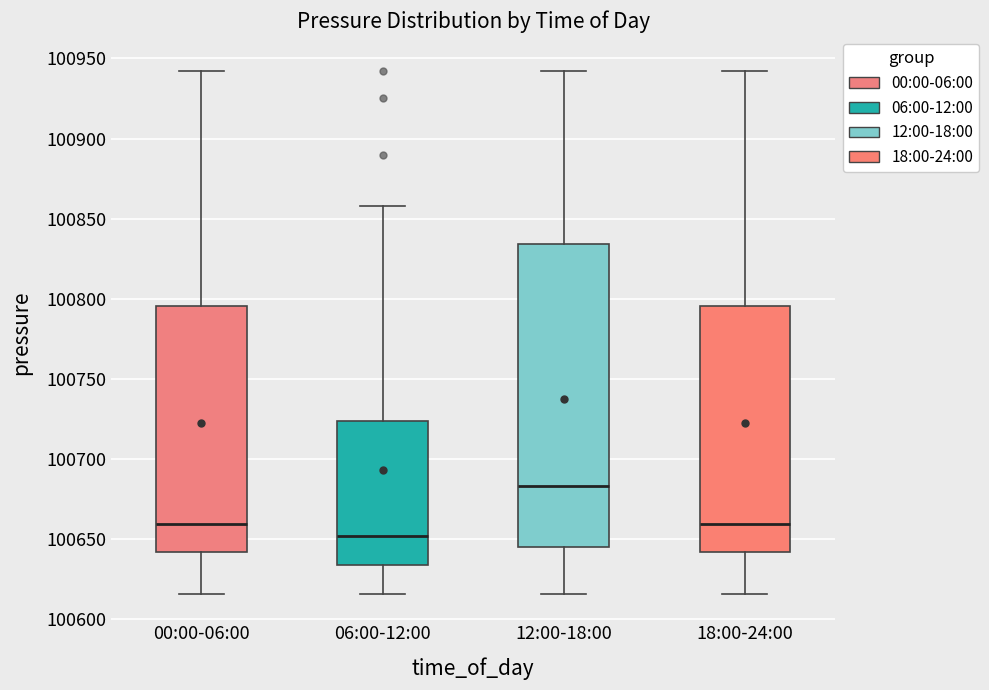

Reading left to right, transcribe this box plot: for each box, give where its median line is, the range the box spans, and where its two whiskers end, as read against the y-axis. The values are not printed on the chart, so give them approximately, as read against the axis.

00:00-06:00: median 100660, box 100640 to 100795, whiskers 100615 to 100945
06:00-12:00: median 100650, box 100635 to 100725, whiskers 100615 to 100860
12:00-18:00: median 100685, box 100645 to 100835, whiskers 100615 to 100945
18:00-24:00: median 100660, box 100640 to 100795, whiskers 100615 to 100945